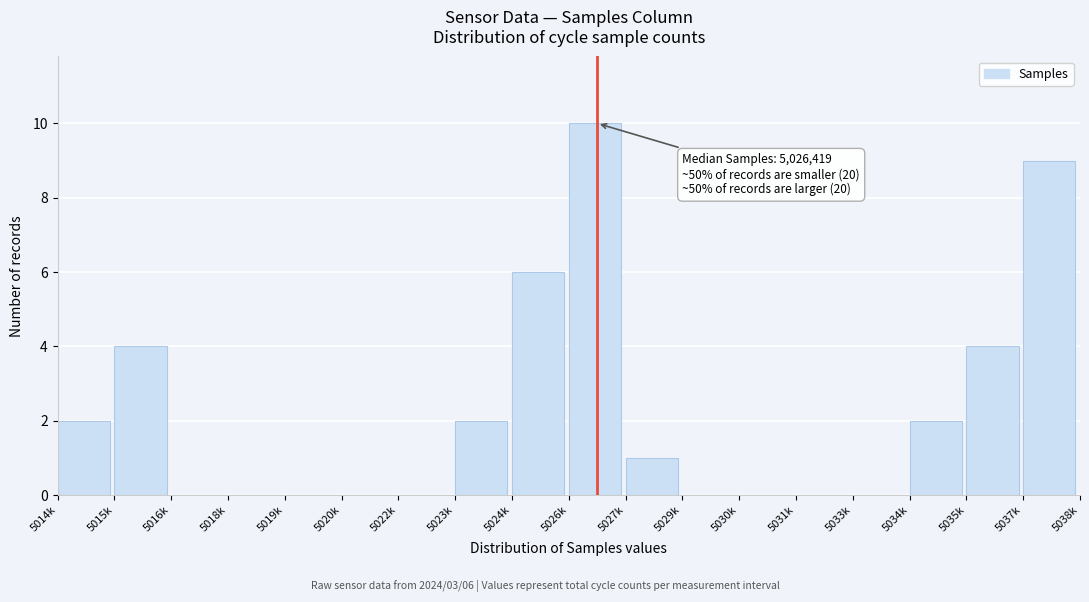

Reading left to right, what are all the values shown in this chart?

5014k=2	5015k=4	5016k=0	5018k=0	5019k=0	5020k=0	5022k=0	5023k=2	5024k=6	5026k=10	5027k=1	5029k=0	5030k=0	5031k=0	5033k=0	5034k=2	5035k=4	5037k=9